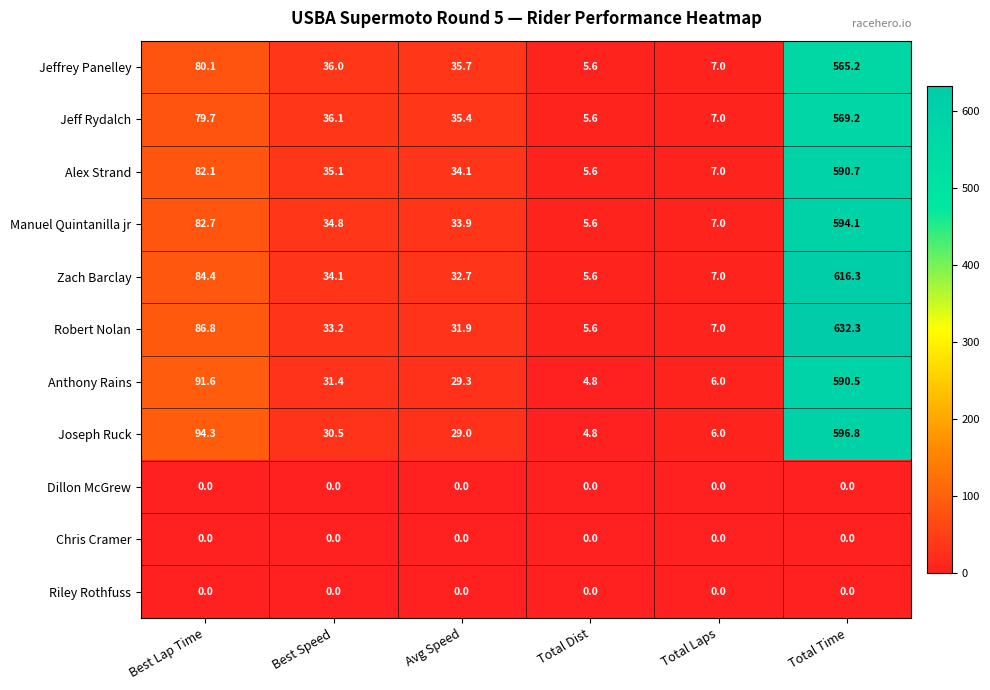

What is the total value across all series at Best Lap Time?

681.7